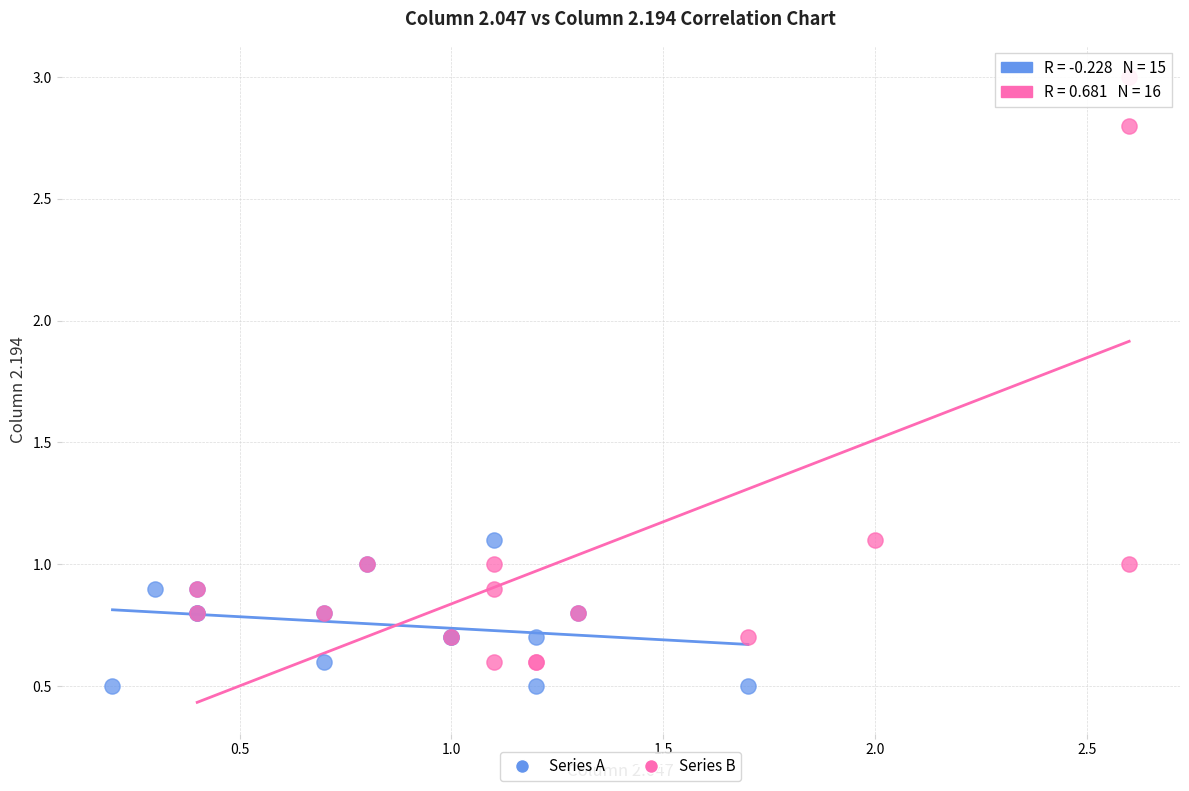

Which series contains the lowest Y value?

Series A